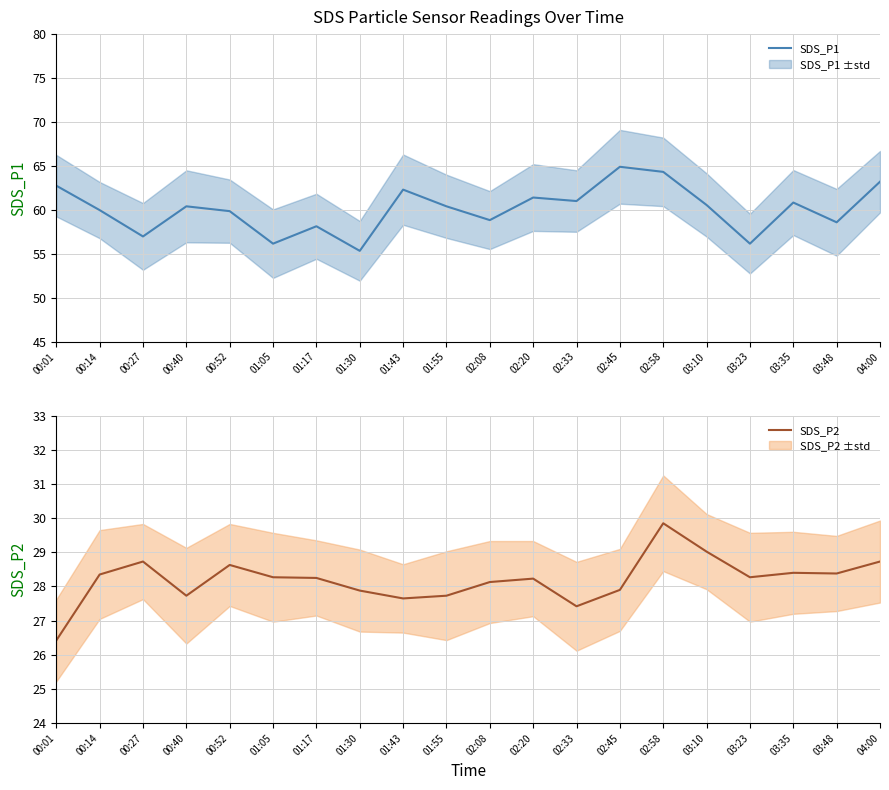

What is the sum of the SDS_P1 values at 04:00 and 02:45?

128.1